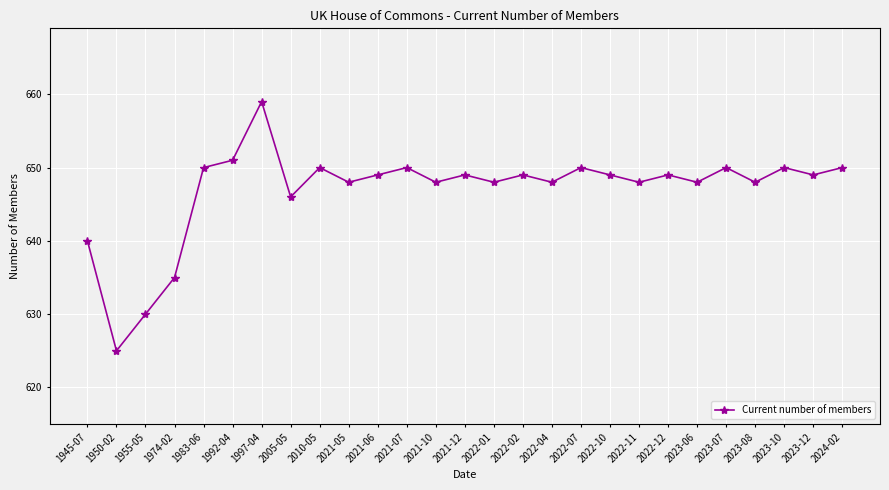

What is the maximum value shown in the chart?

659